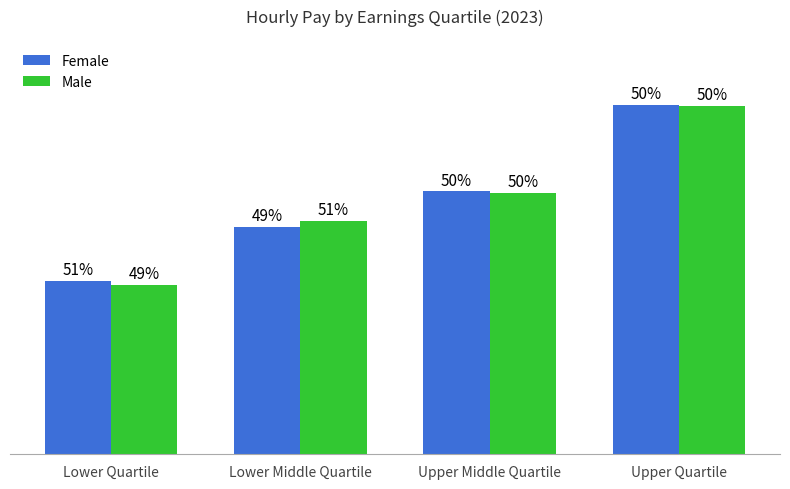

Rank the series by their average value, from lowest to highest.

Male, Female